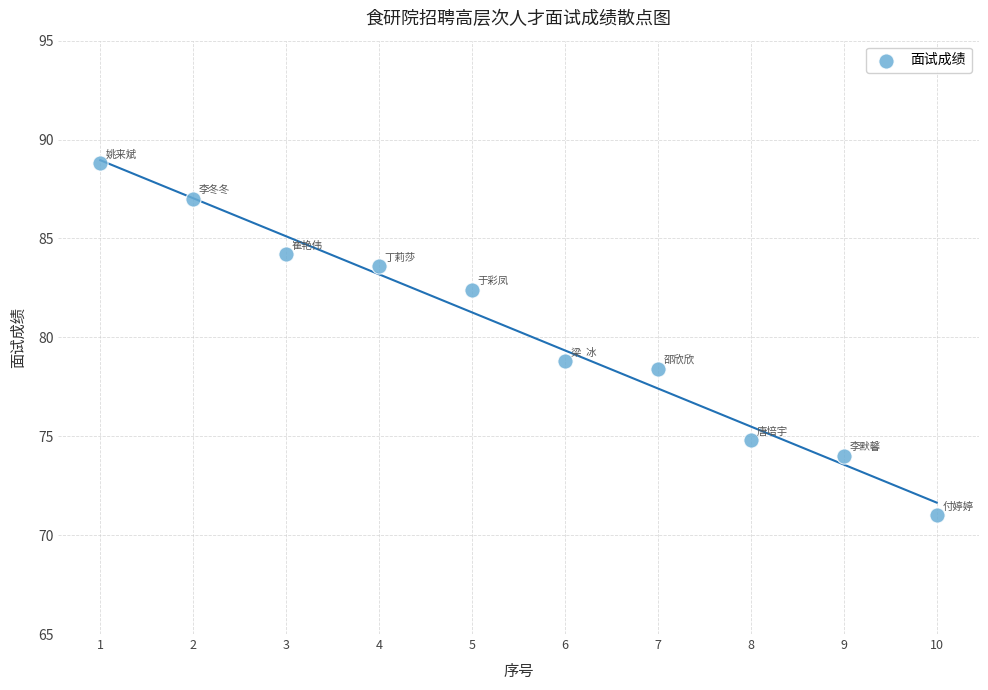

What is the range of X values (max minus min)?

9.0